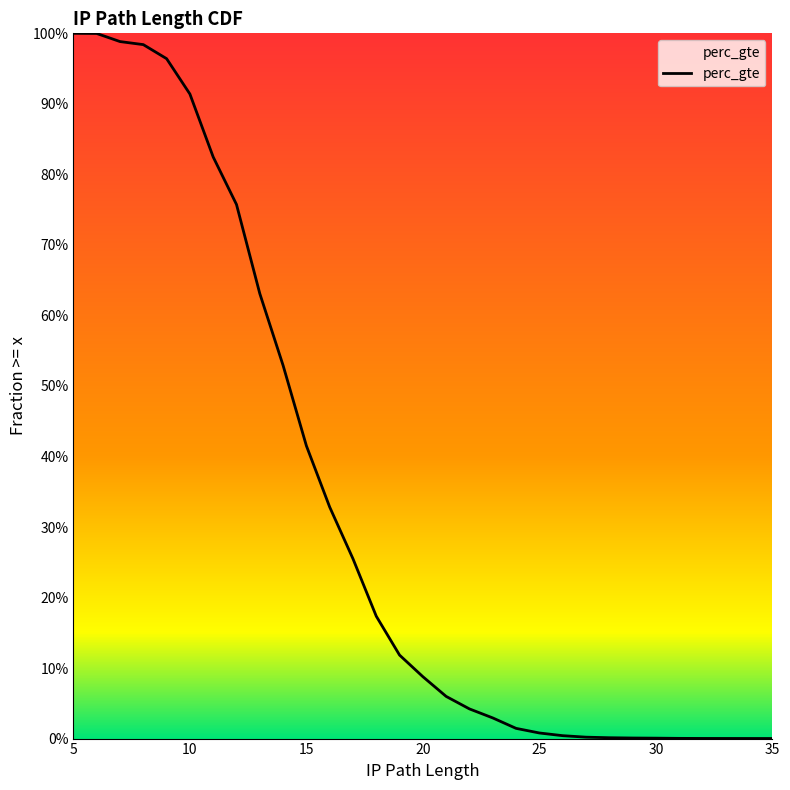

Which label corresponds to the smallest value in the chart?

35